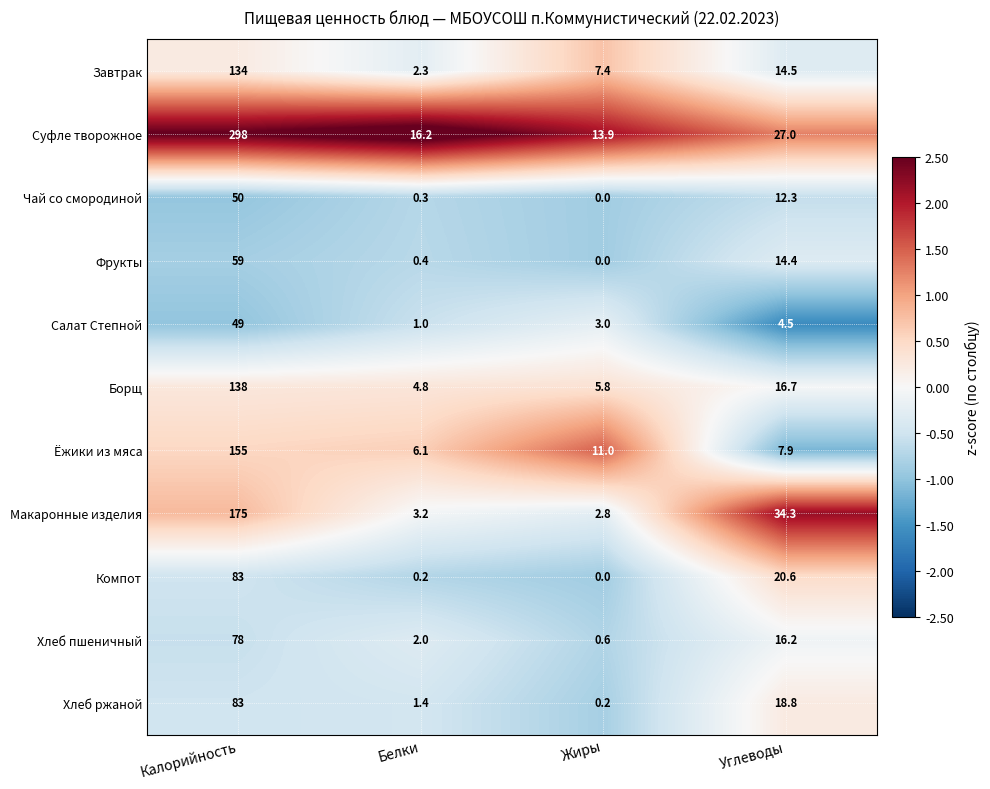

What is the difference between the Борщ values at Углеводы and Жиры?

10.9